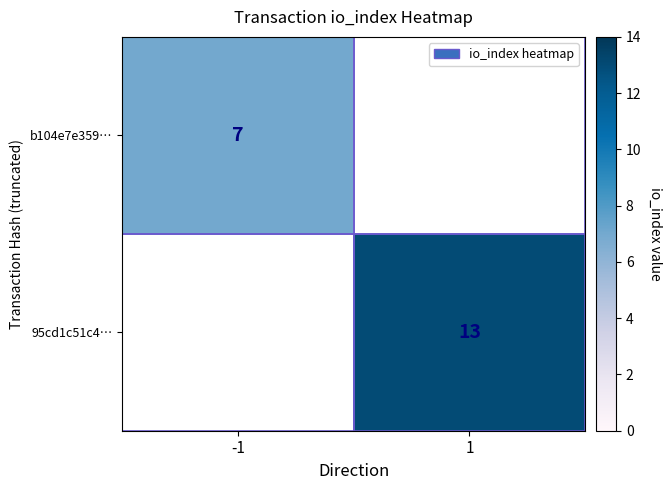

Which label corresponds to the largest value in the chart?

1